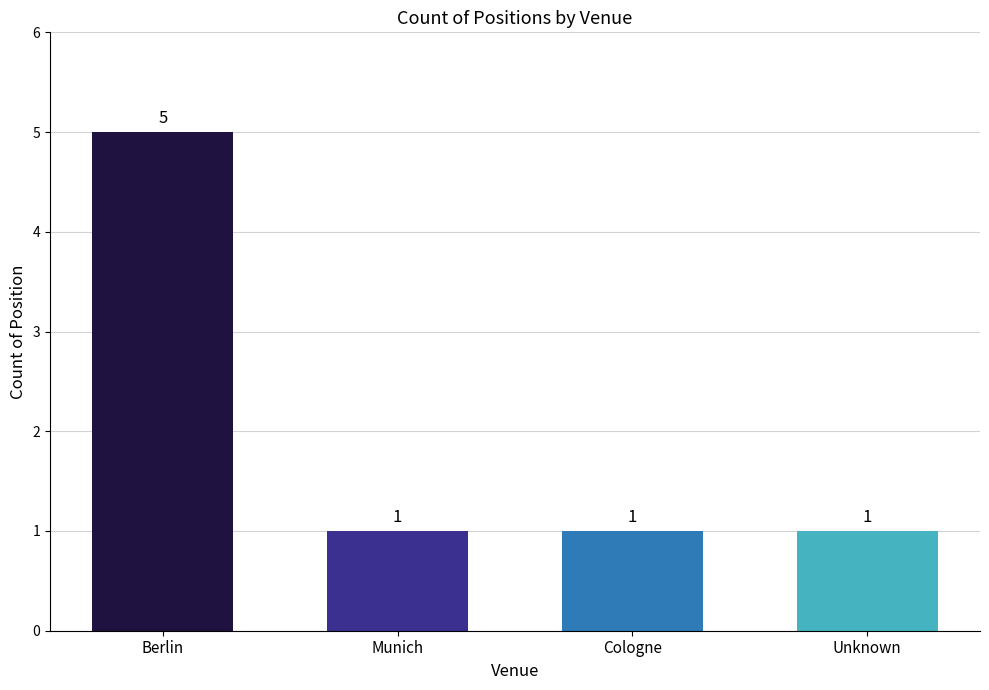

Does the chart contain any negative values?

No